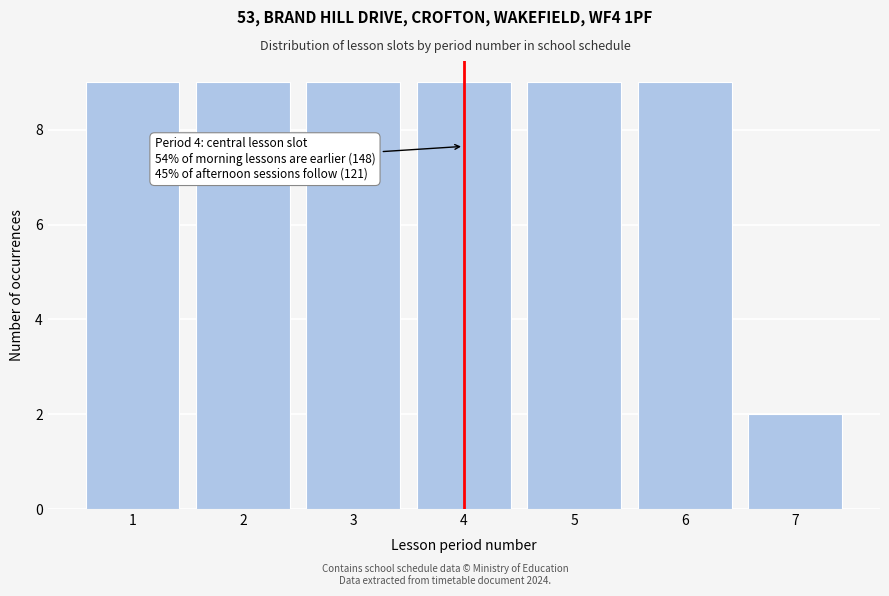

Reading left to right, what are all the values shown in this chart?

1=9	2=9	3=9	4=9	5=9	6=9	7=2